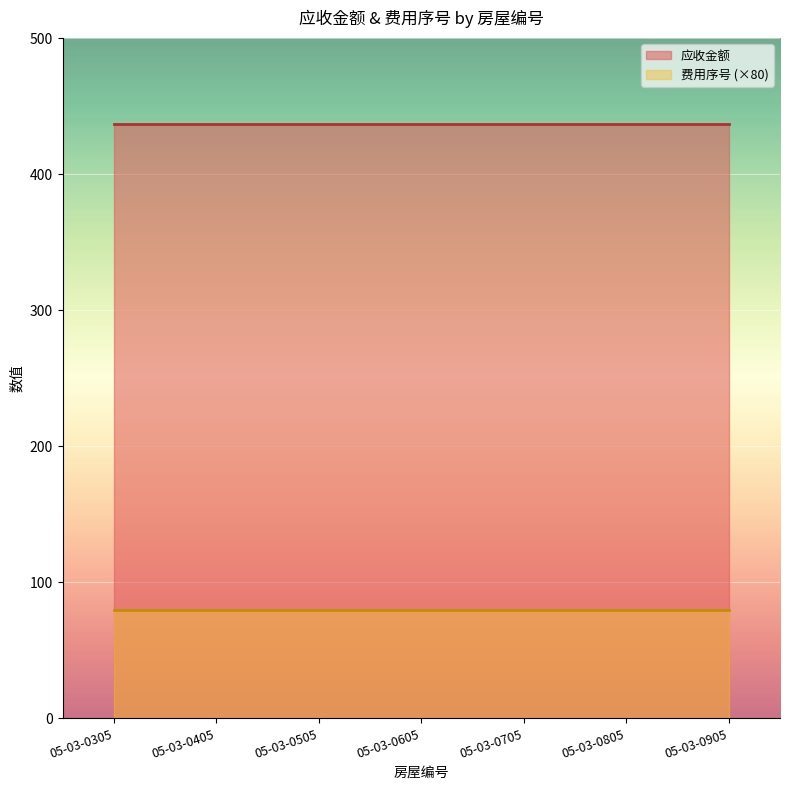

The value of 应收金额 at 05-03-0605 is 436.9. True or false?

True